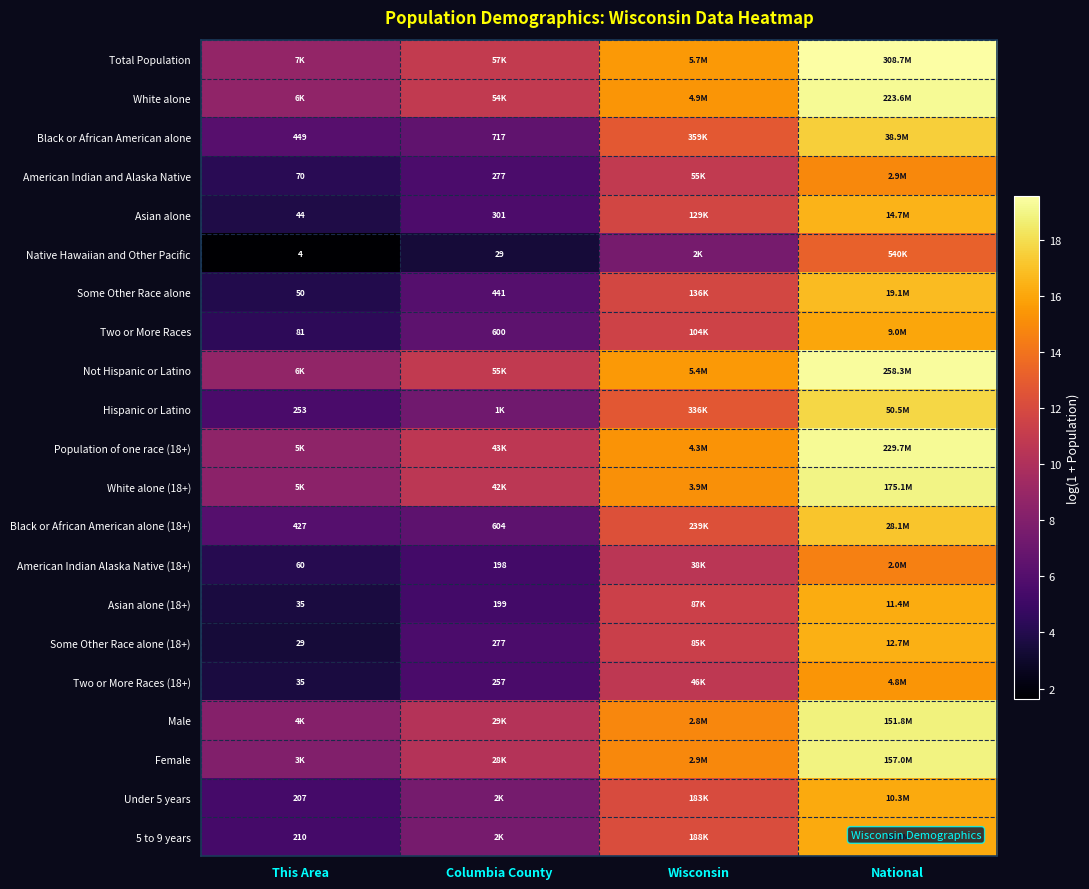

Read the White alone value at This Area.

8.7